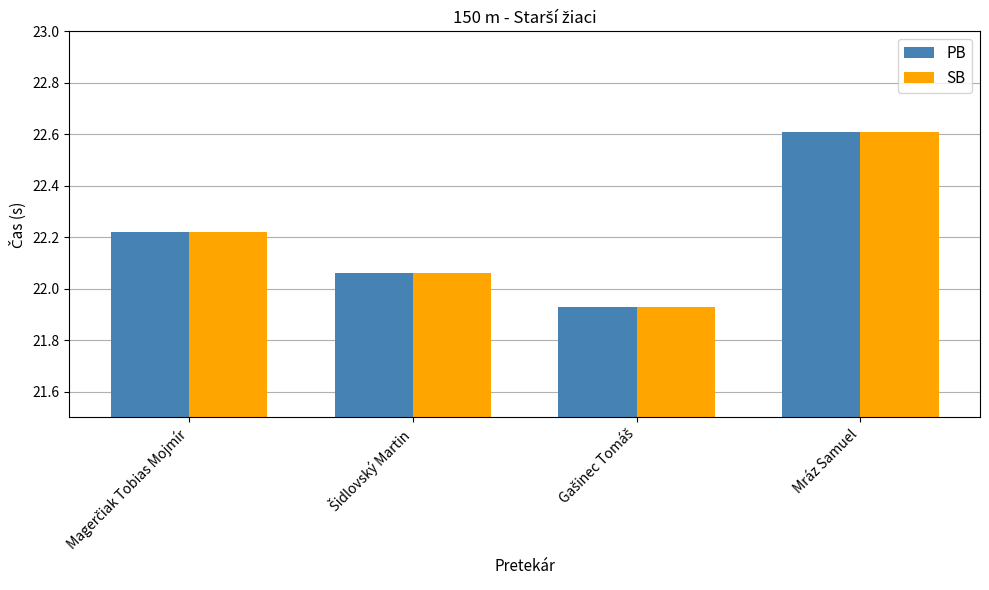

How many data points in SB are above 22?

3